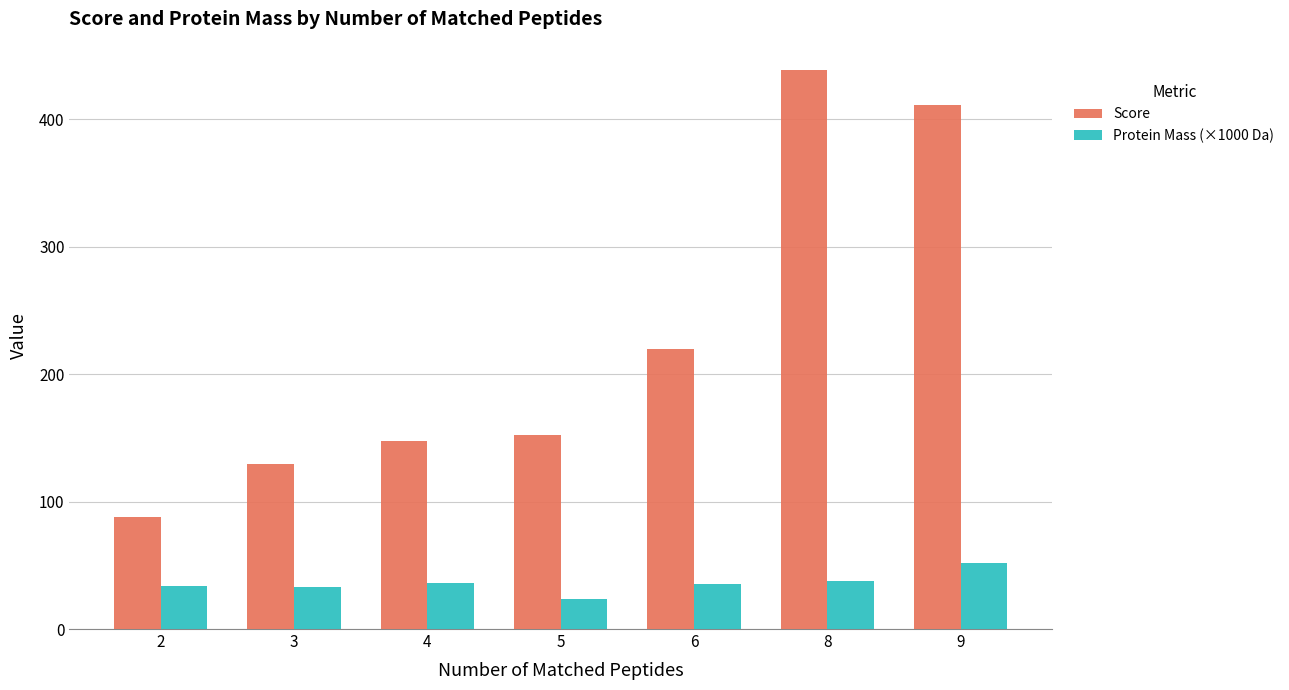

Which series changed the most between 2 and 6?

Score